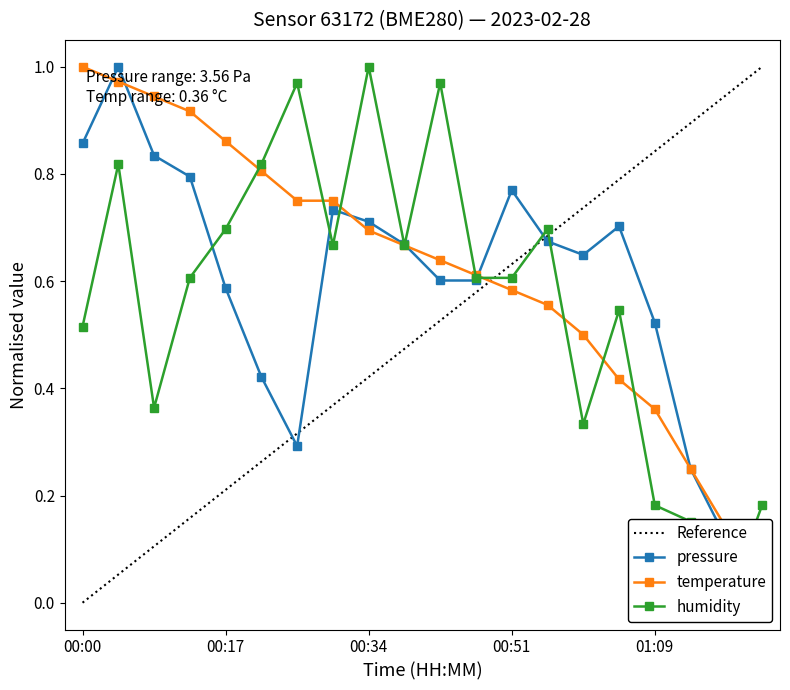

What is the difference between the second highest and minimum values in the humidity series?

1.0